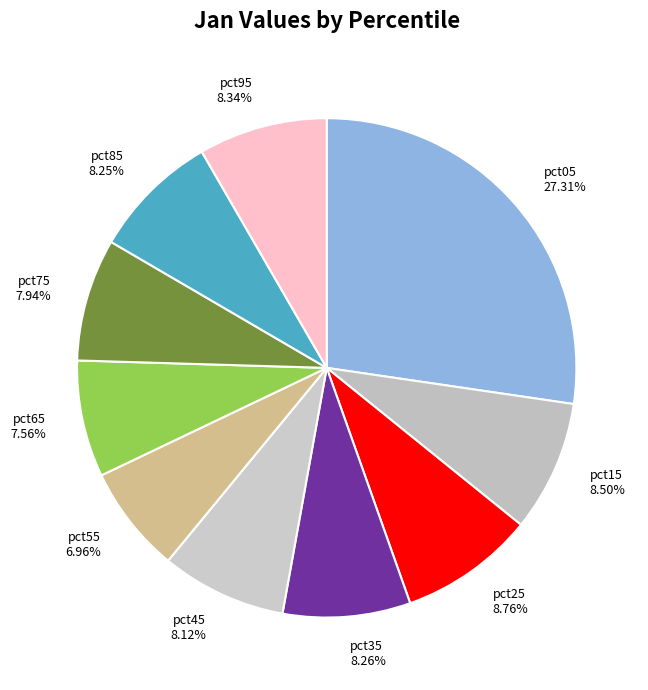

How many segments does this pie chart have?

10